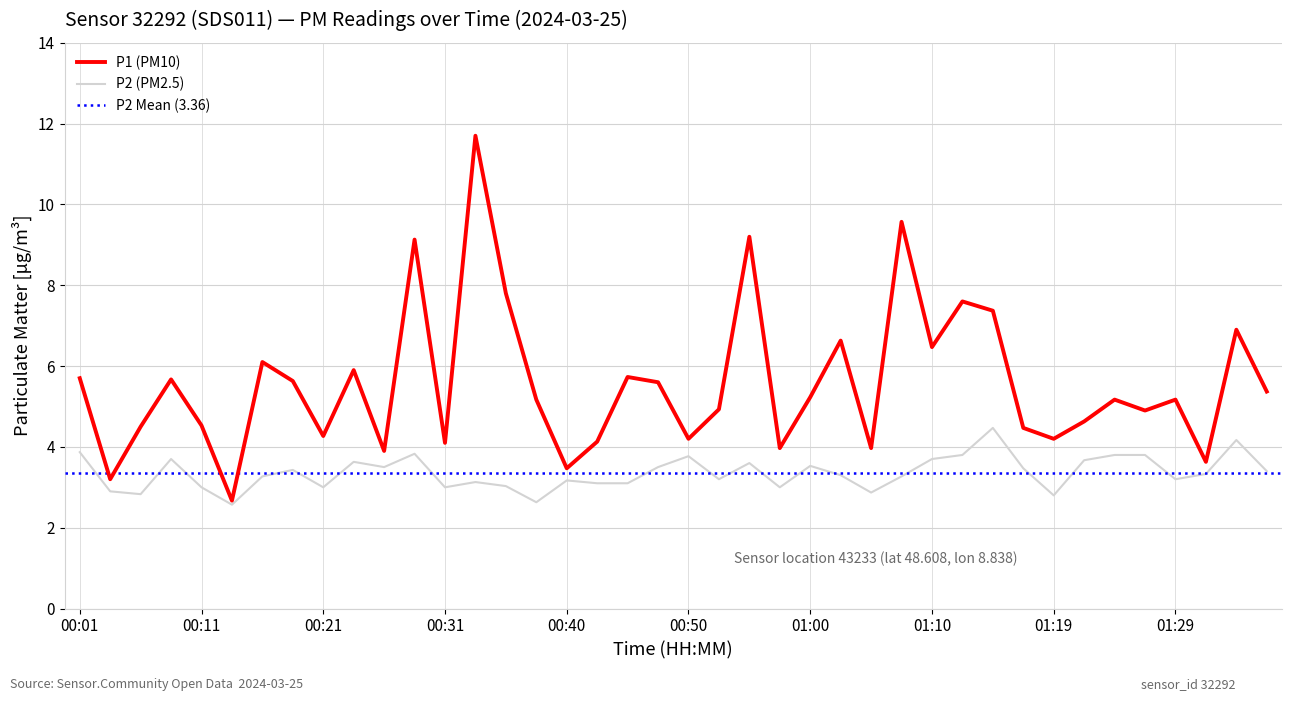

True or false: P2 and P1 cross at least once.

False